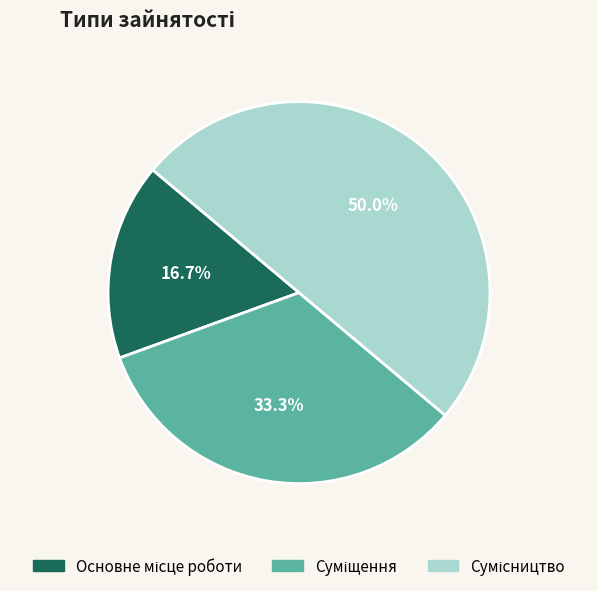

How many segments does this pie chart have?

3